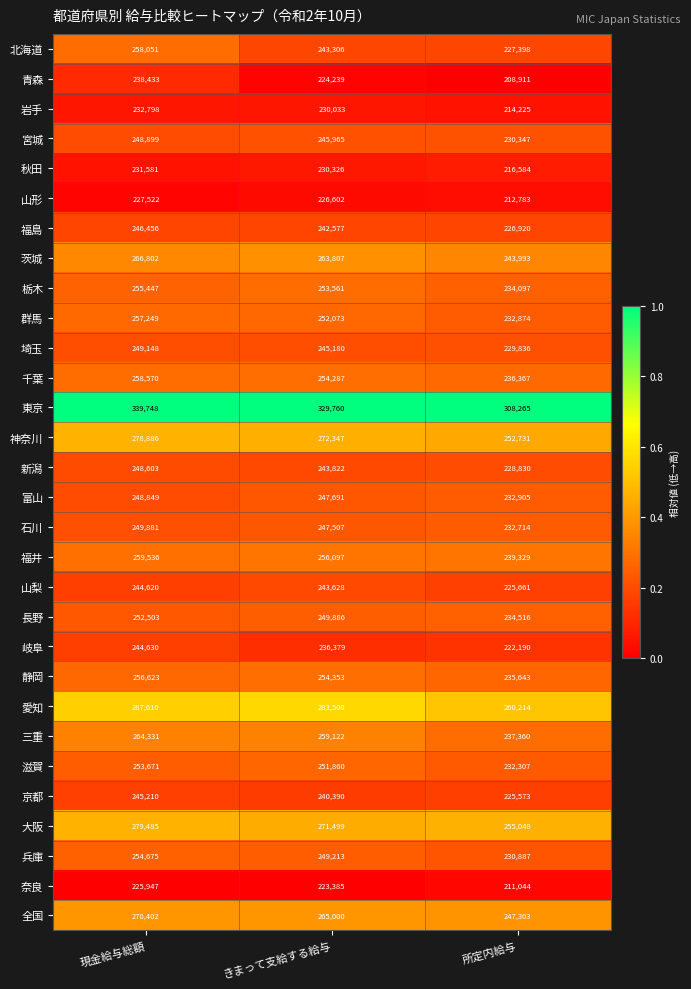

At which category does the chart reach its minimum across all series?

所定内給与